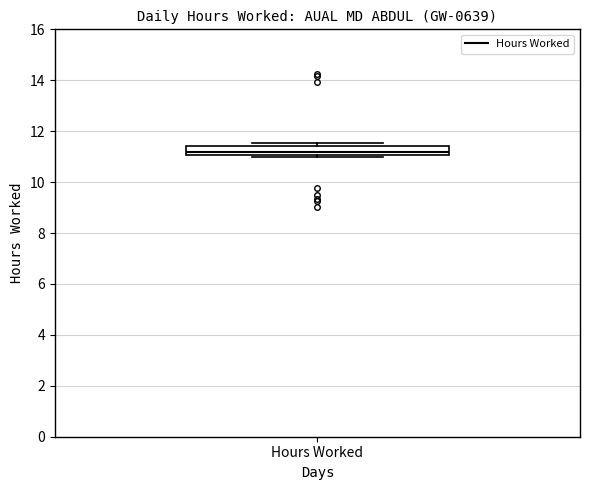

Transcribe this box plot: give where the median line is, the range the box spans, and where the two whiskers end, as read against the y-axis. The values are not printed on the chart, so give them approximately, as read against the axis.

median 11.2, box 11.0 to 11.4, whiskers 11.0 (just below the box's lower edge) to 11.6